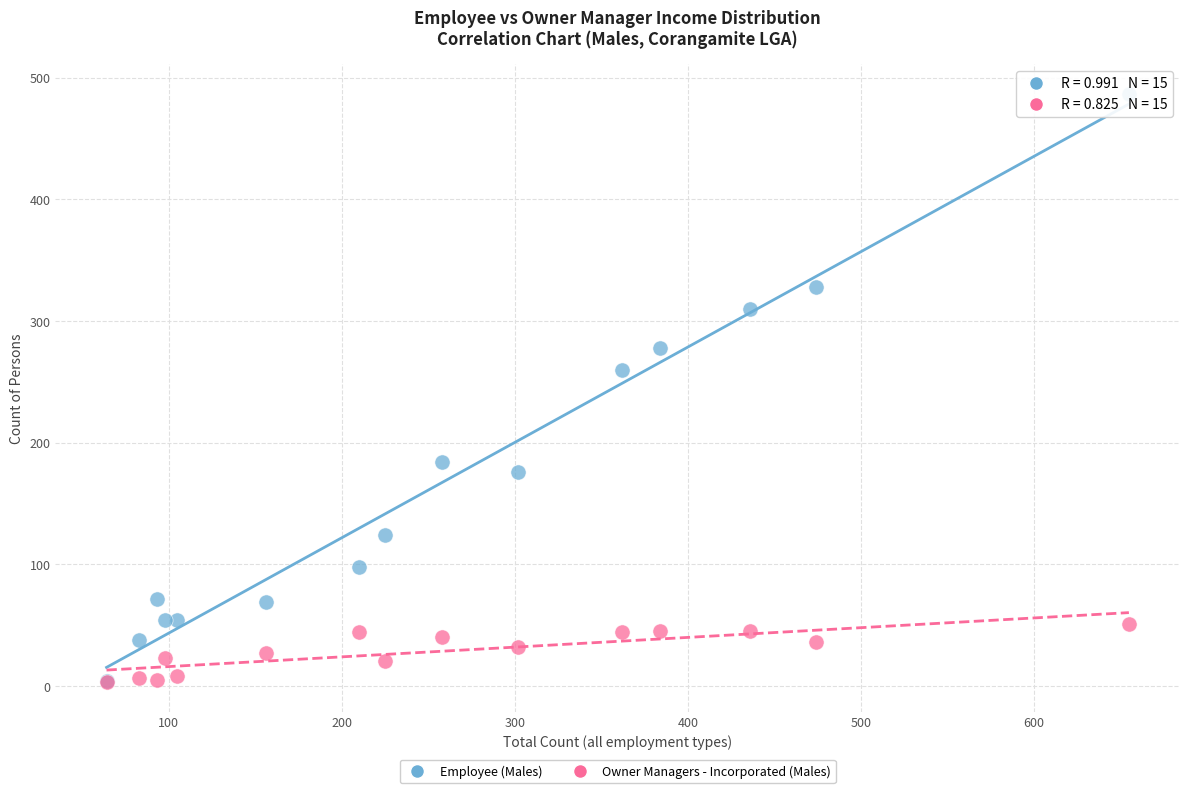

Which series contains the highest Y value?

Employee (Males)